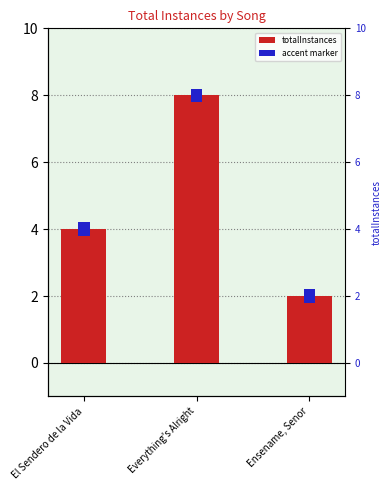

The chart shows a value of 1 at Ensename, Senor. True or false?

False